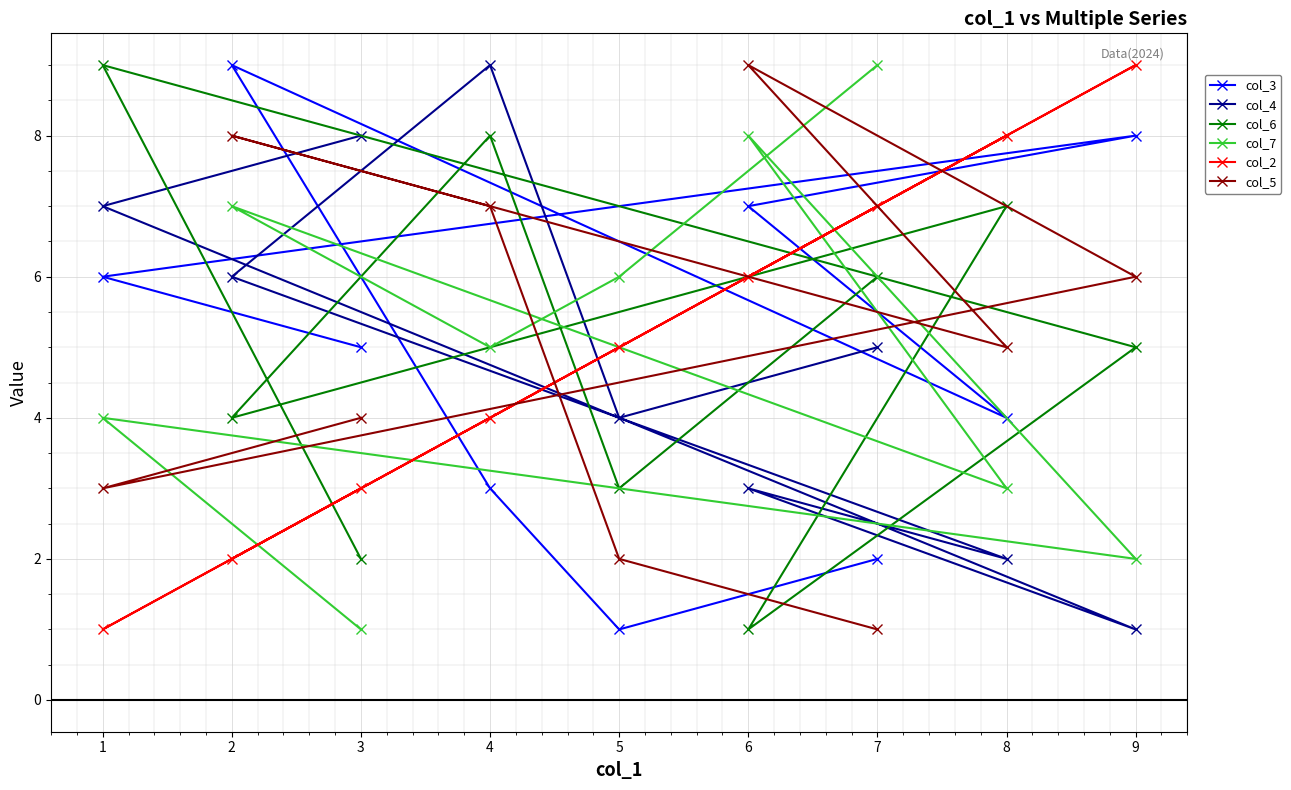

What is the minimum value shown in the chart?

1